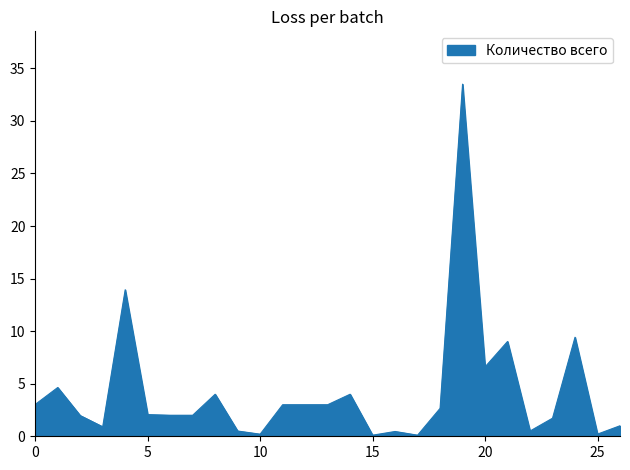

How many distinct data groups are displayed?

1